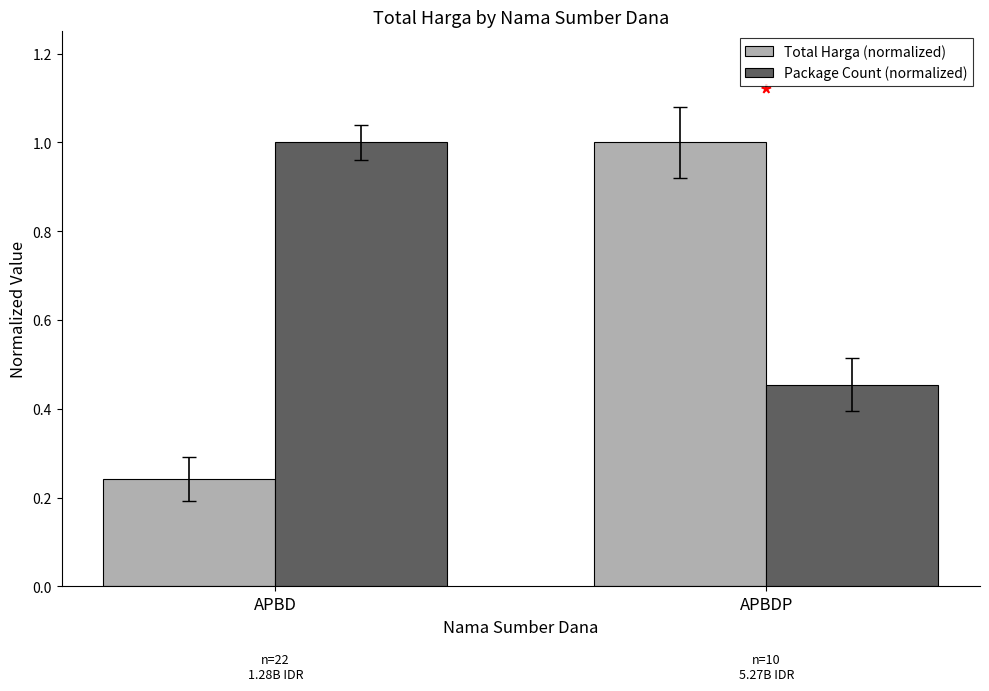

Which series changed the most between APBD and APBDP?

Total Harga (normalized)